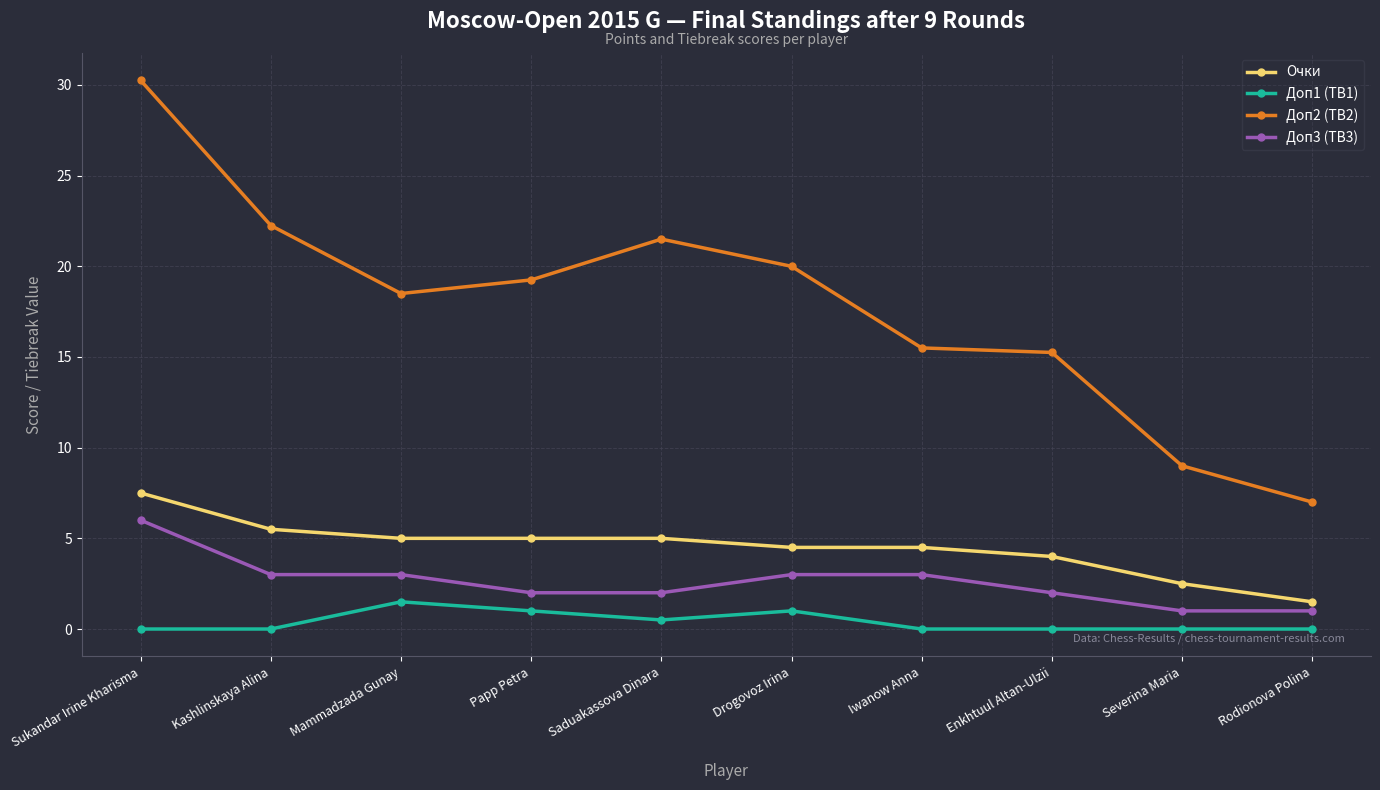

True or false: Доп2 (TB2) and Доп1 (TB1) cross at least once.

False